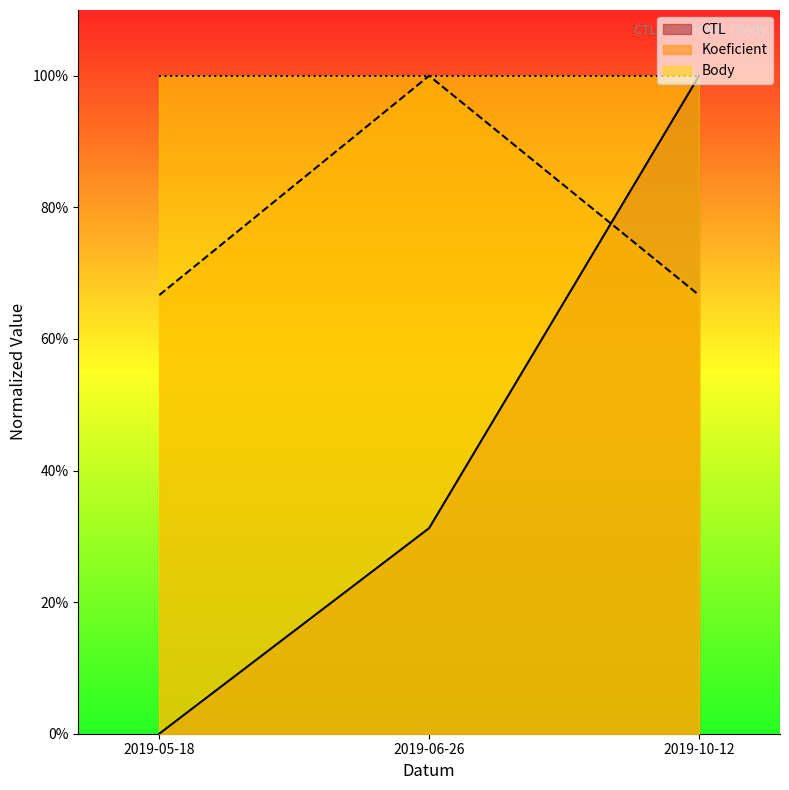

List the series in order of their overall mean, highest first.

Body, Koeficient, CTL